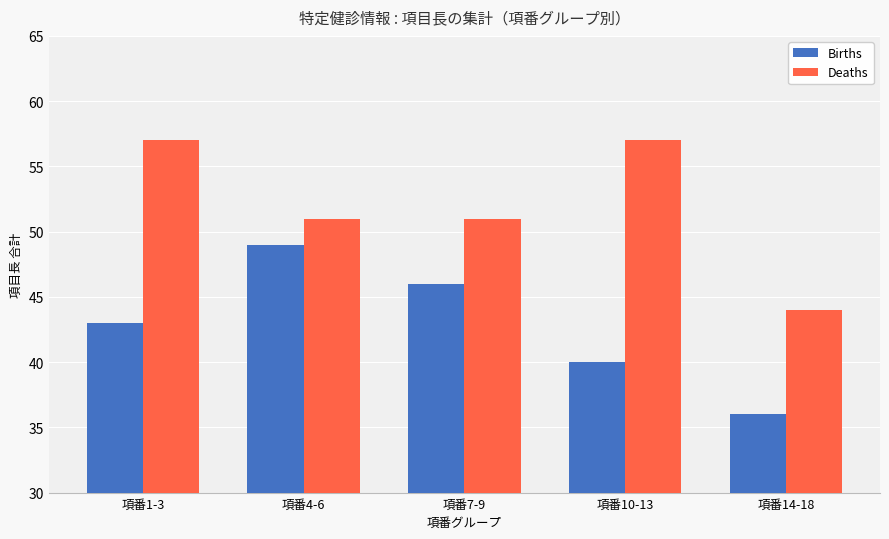

Count the number of categories in the chart.

5